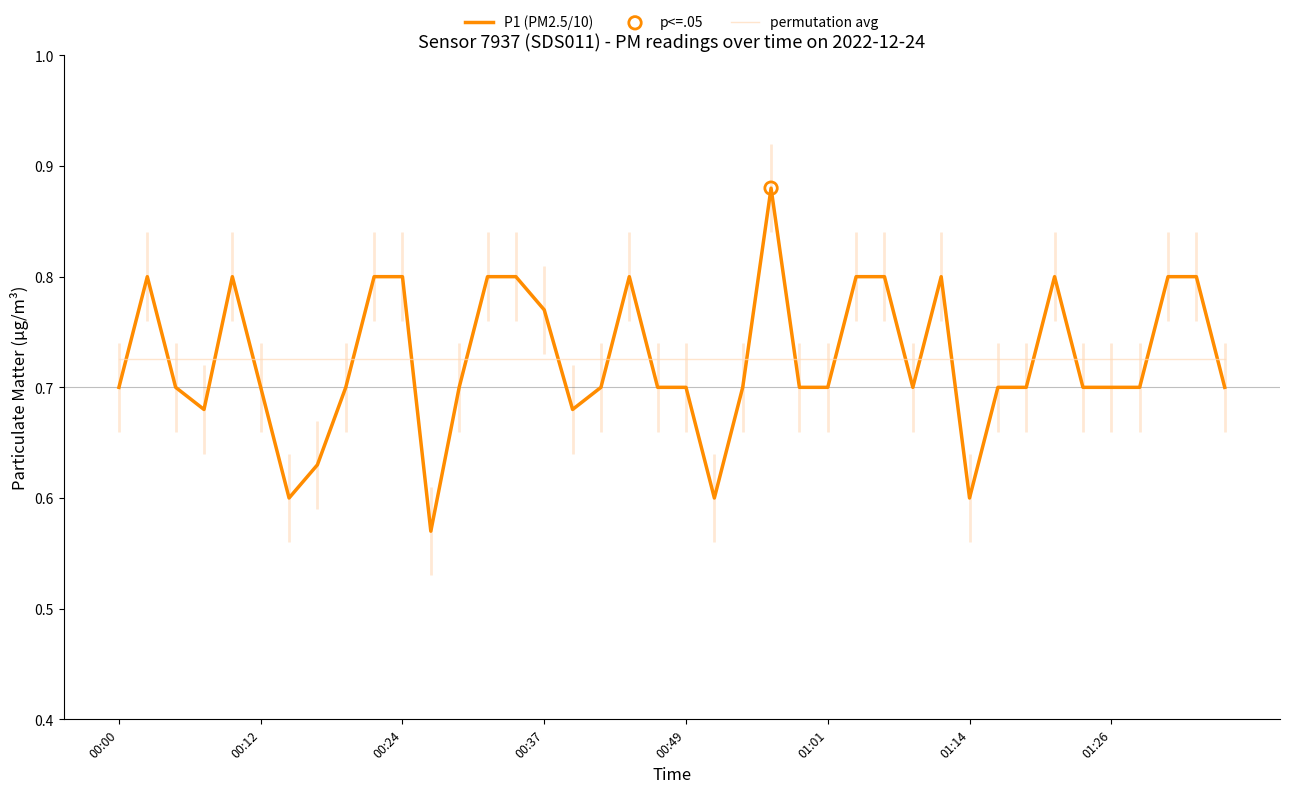

At how many categories does at least one series exceed 0?

40